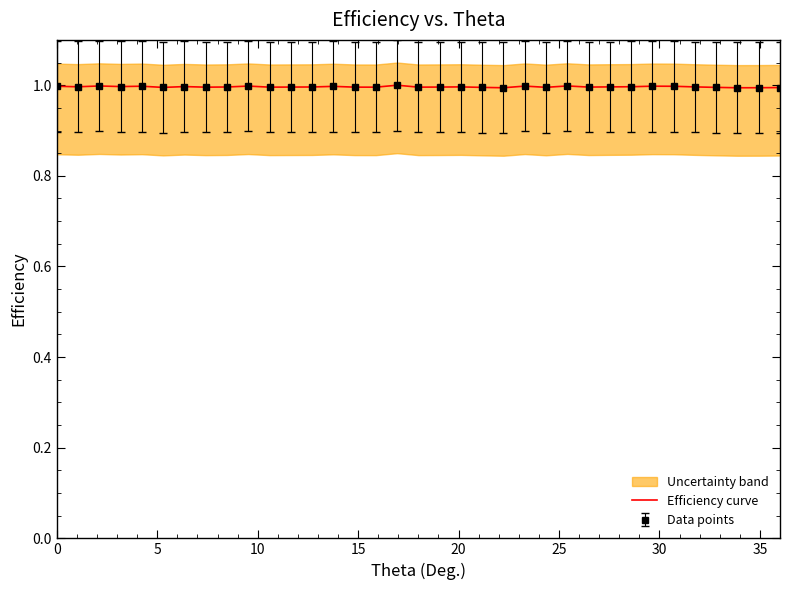

True or false: the data has more than 0 interior local peaks.

True